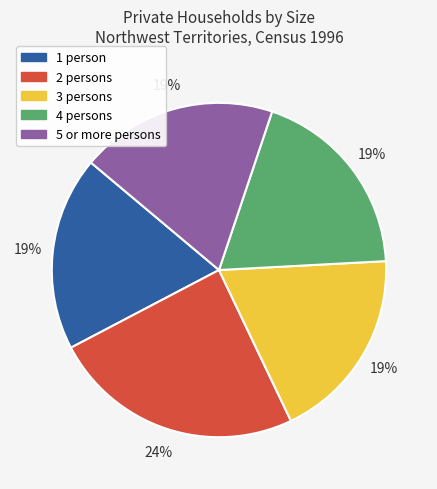

To the nearest percent, what portion does 5 or more persons represent?

19%